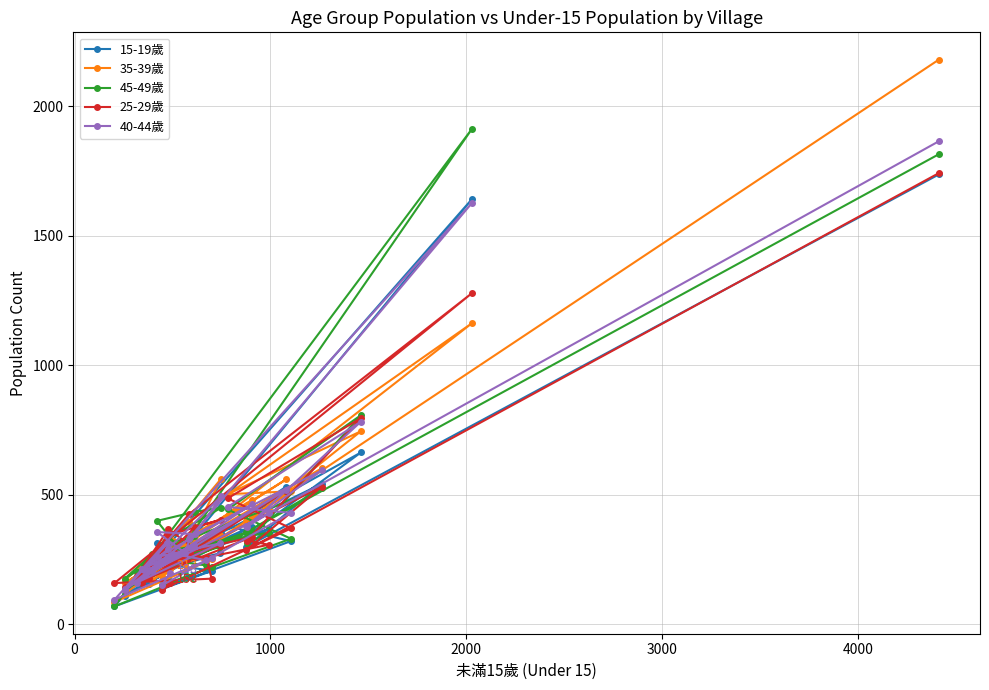

Which series has the widest spread of values?

35-39歲